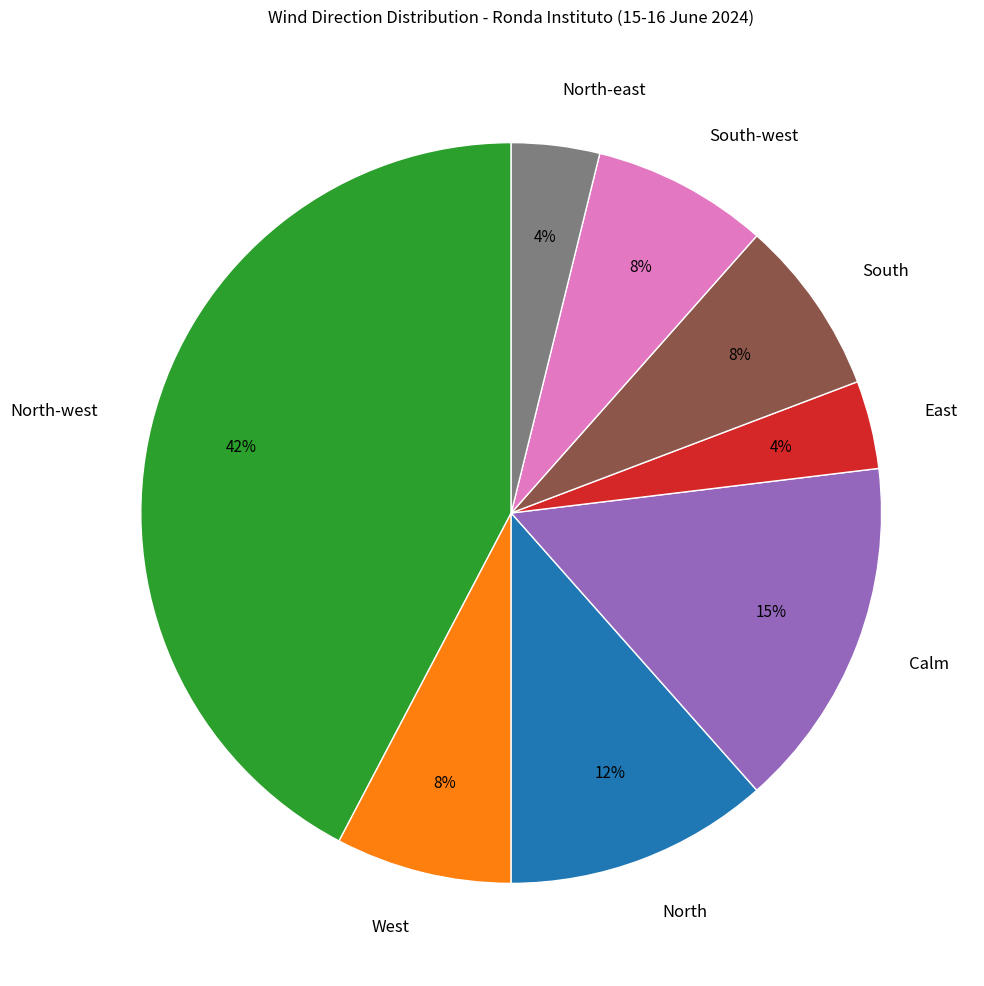

What percentage is the West slice, to the nearest percent?

8%